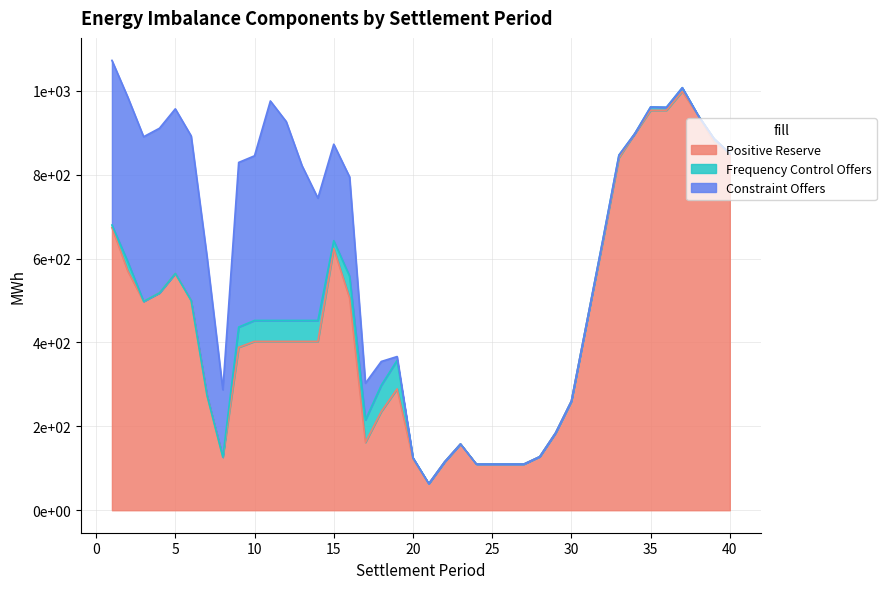

The Frequency Control Offers series shows 2.6 at 20. True or false?

True